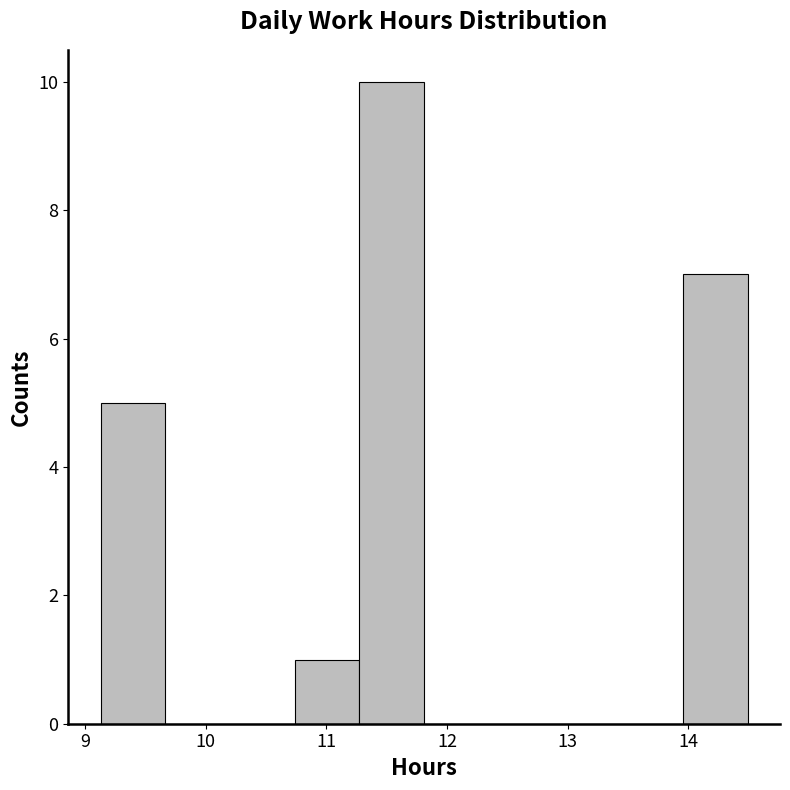

Reading left to right, transcribe this chart: for each bar, give the range it covers on the x-axis and its height. Neither the bar edges nor the heights are printed on the chart, so give them approximately, as read against the axes.

9.1 to 9.7: 5
9.7 to 10.2: 0
10.2 to 10.7: 0
10.7 to 11.3: 1
11.3 to 11.8: 10
11.8 to 12.3: 0
12.3 to 12.9: 0
12.9 to 13.4: 0
13.4 to 14.0: 0
14.0 to 14.5: 7